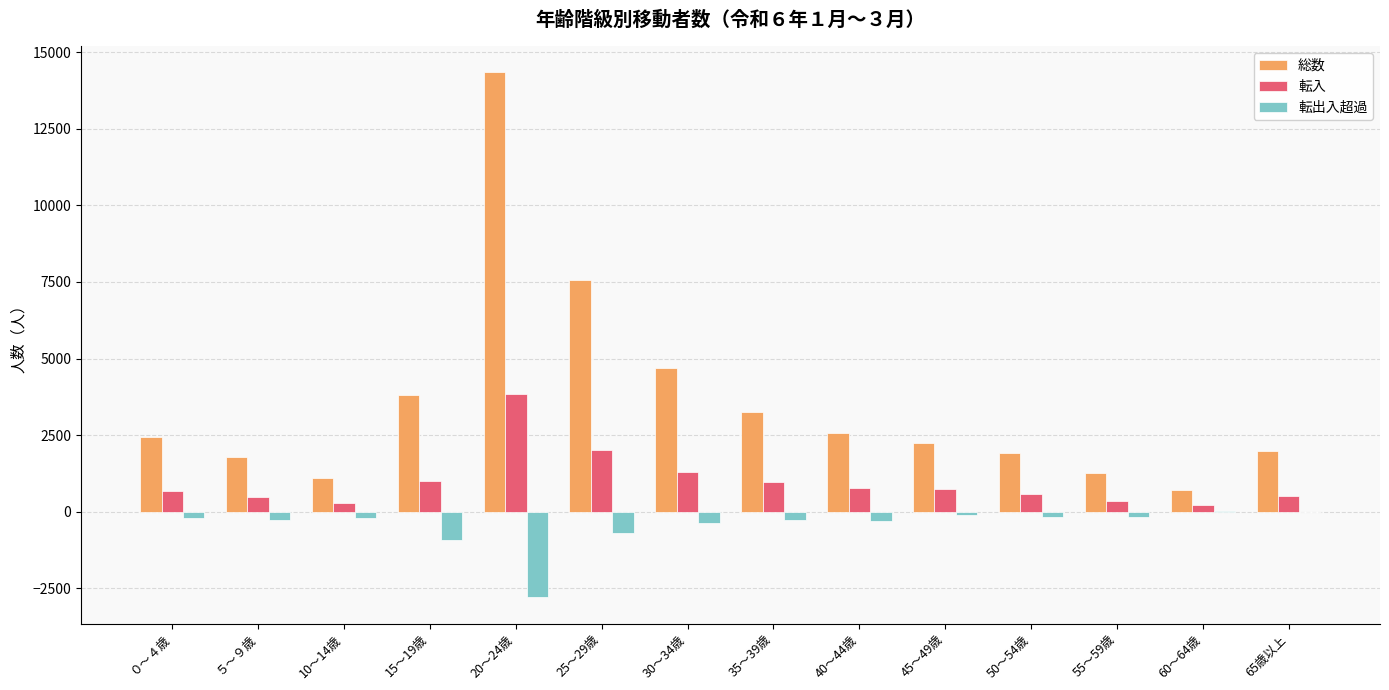

What is the sum of all 総数 values?

49734.0